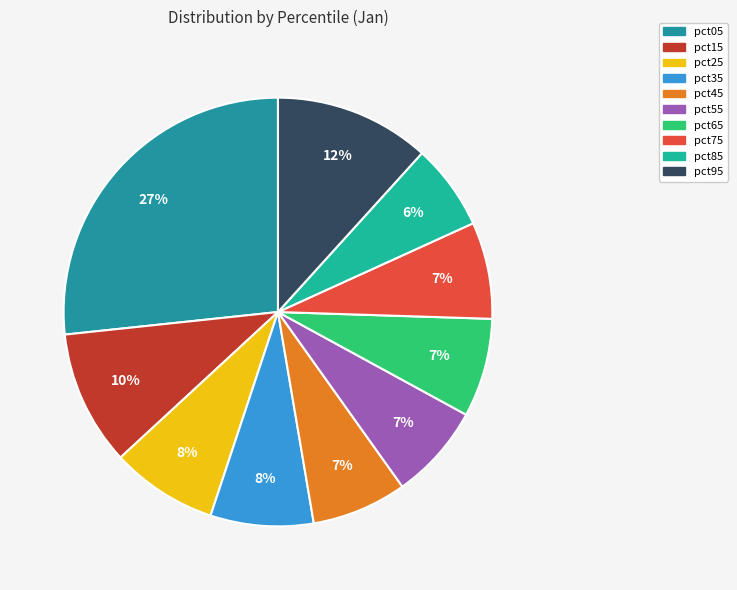

Which slice is the smallest?

pct85